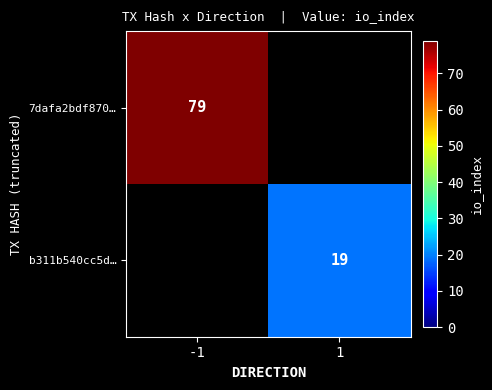

The value of 7dafa2bdf870… at -1 is 79. True or false?

True